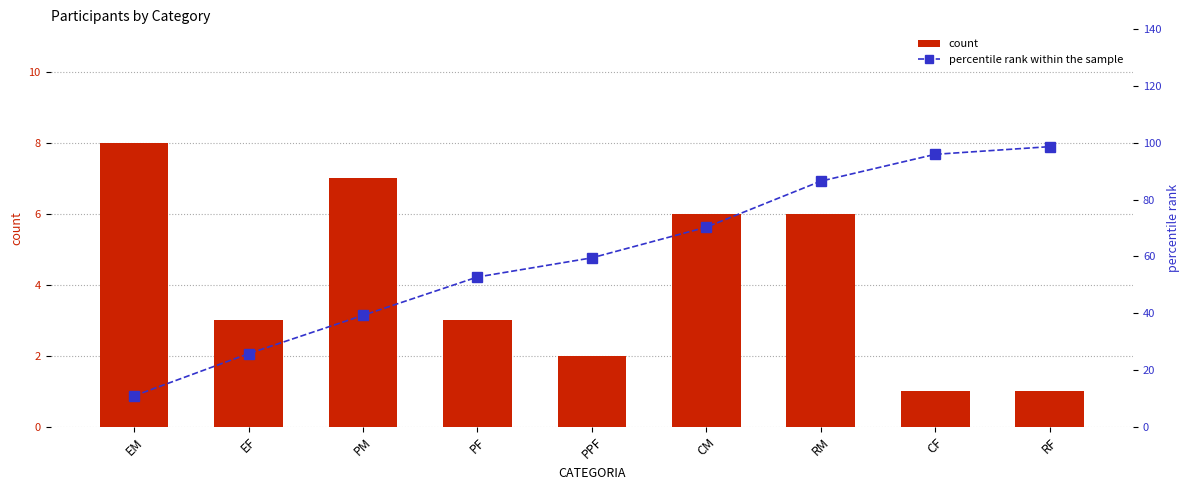

The value of percentile rank within the sample at EM is 10.8. True or false?

True